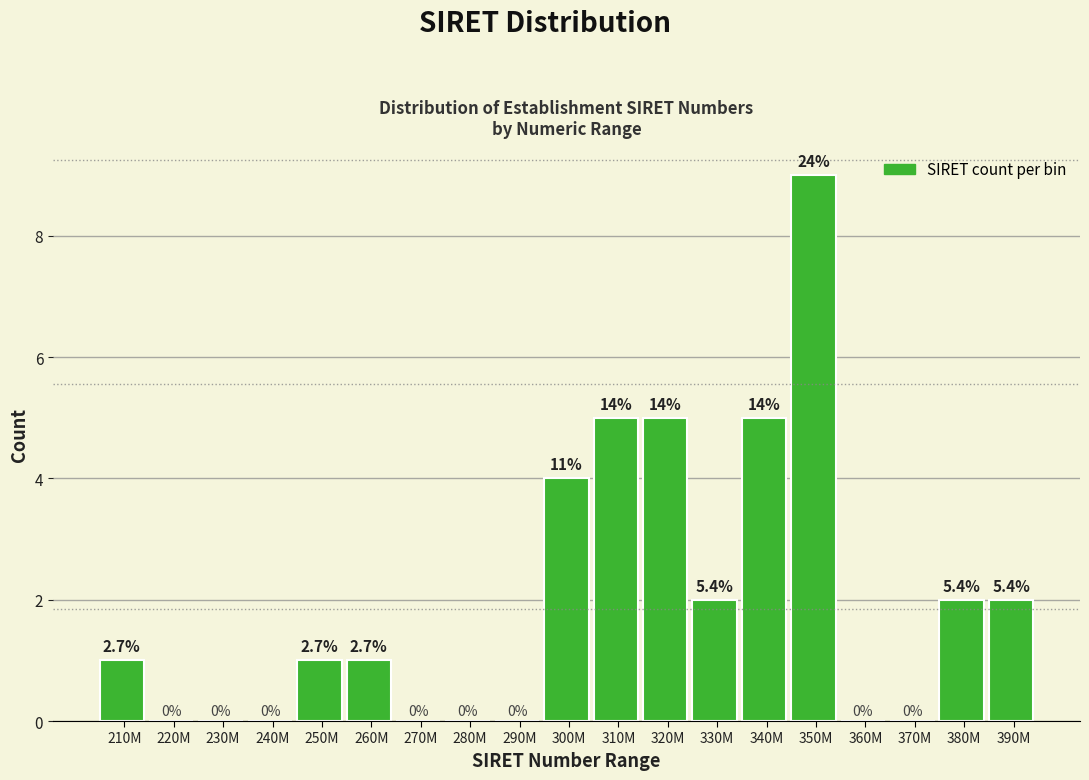

Are the bars horizontal?

No